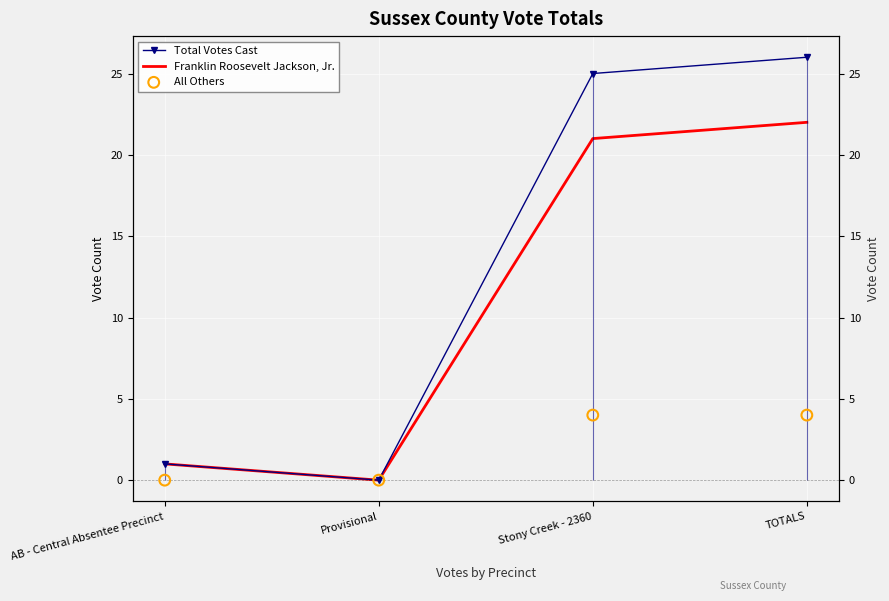

Is the value of All Others at Stony Creek - 2360 greater than the value of Franklin Roosevelt Jackson, Jr. at TOTALS?

No